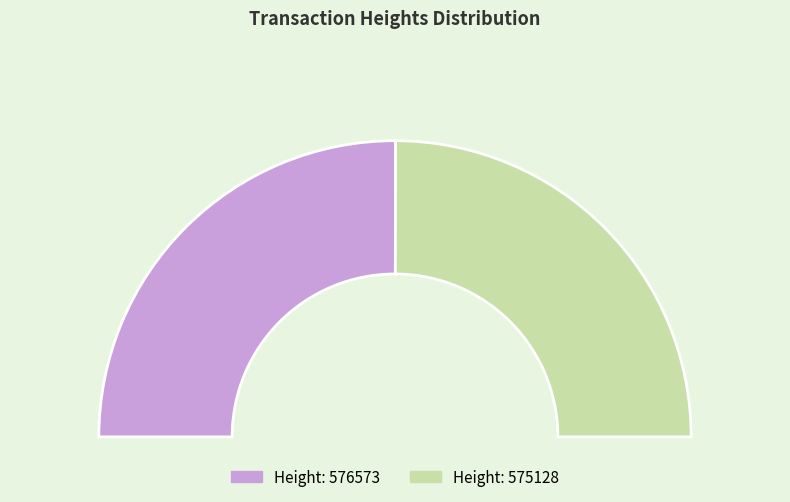

What is the largest slice in the pie chart?

576573